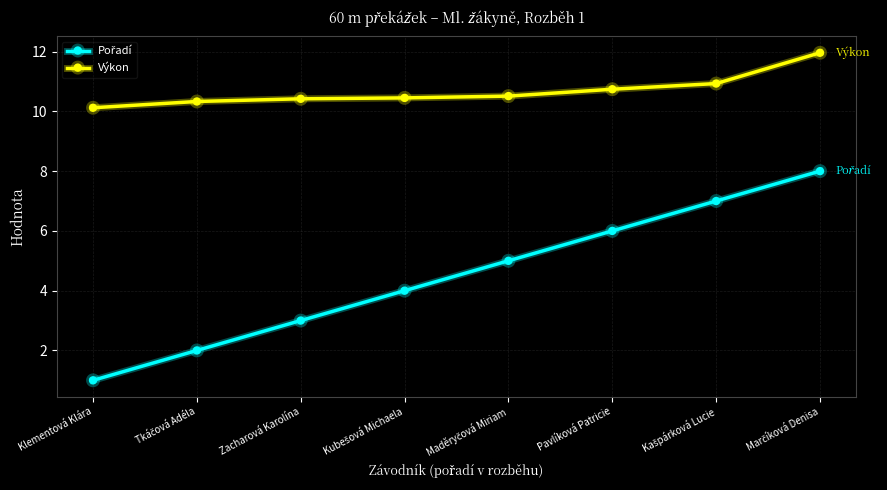

What is the greatest value displayed?

12.0